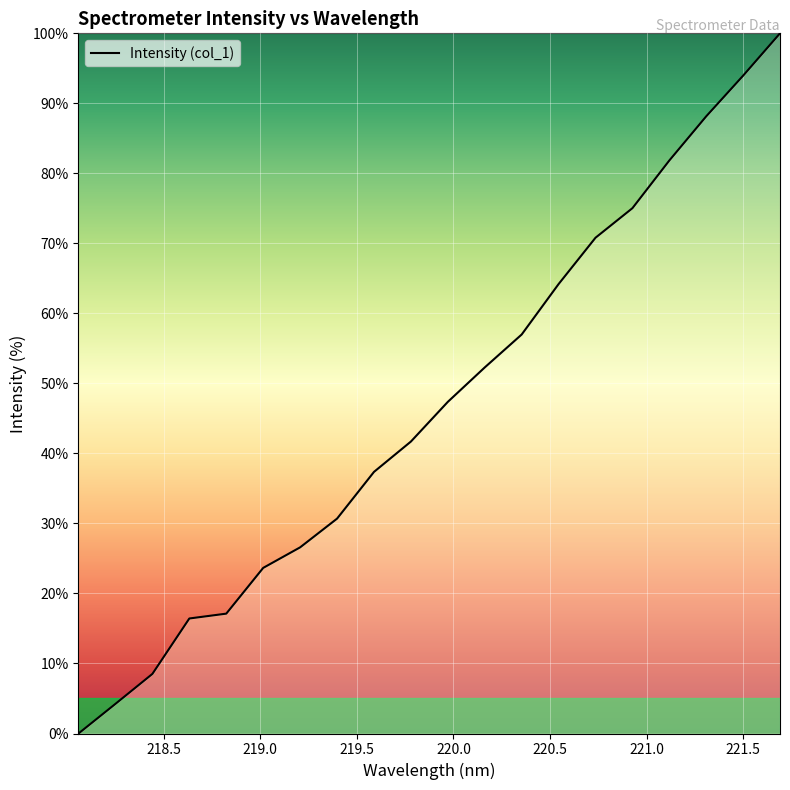

What is the difference between the maximum and minimum values?

100.0